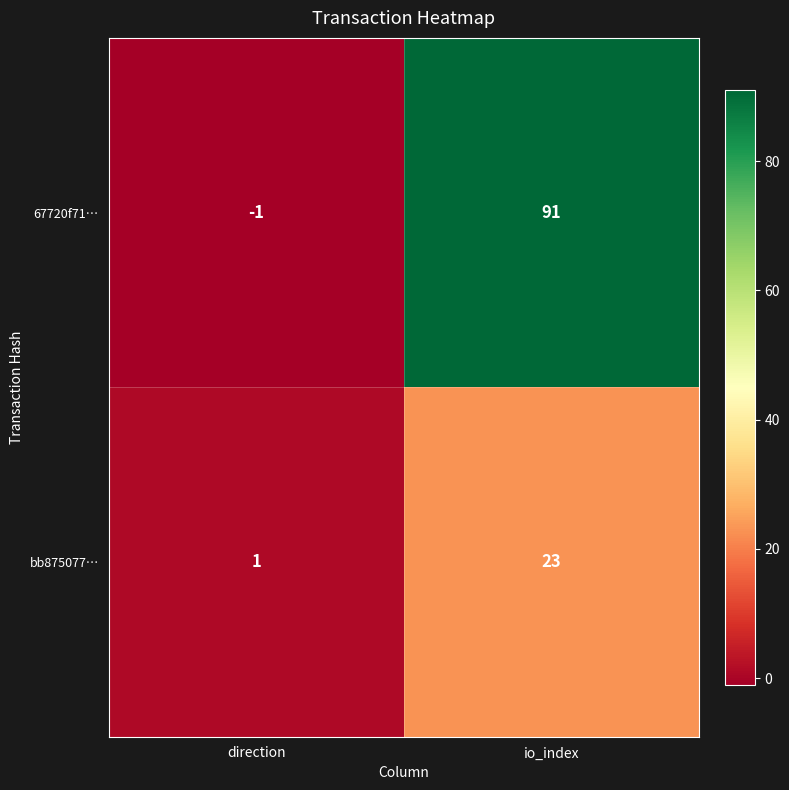

At which category is the sum across all series the highest?

io_index